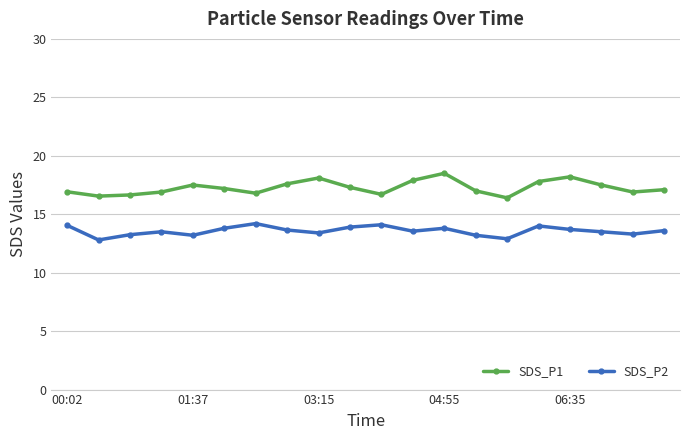

True or false: SDS_P1 has more than 0 interior local peaks.

True